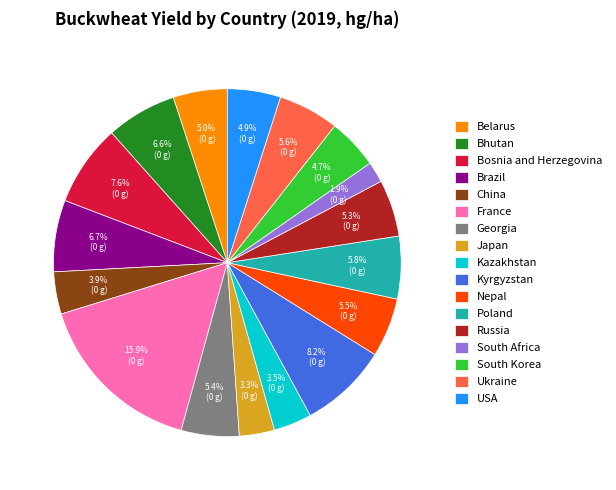

Is the sum of China and South Korea greater than half?

No